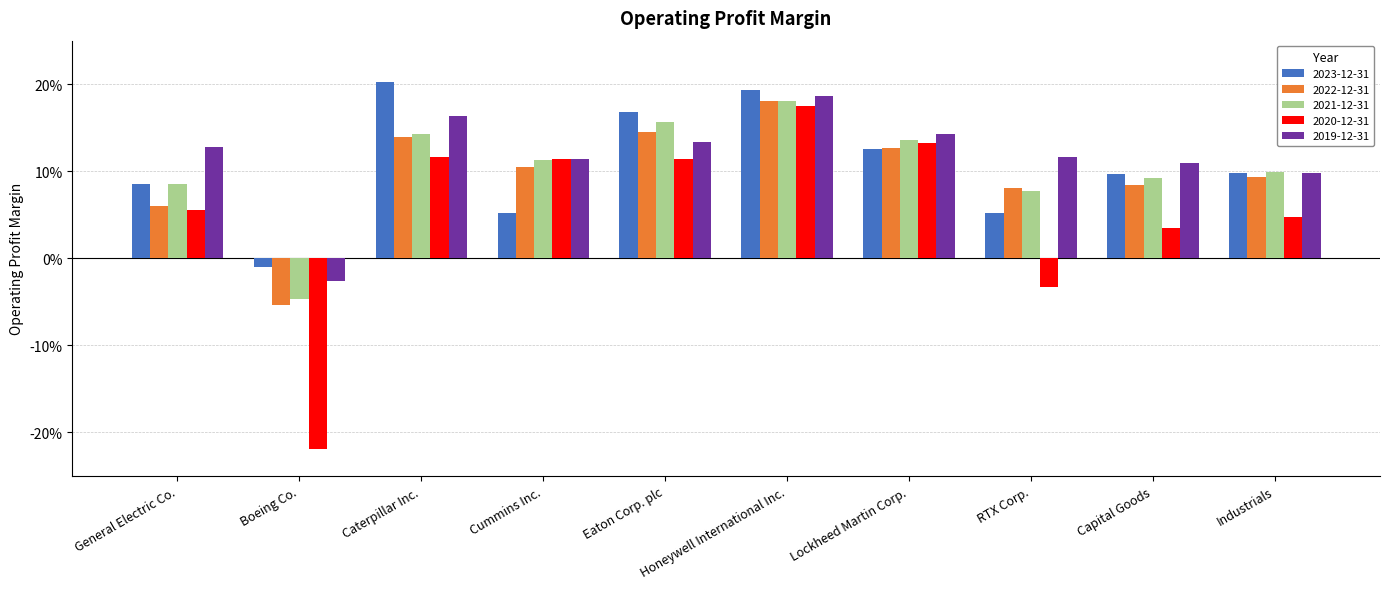

Between Cummins Inc. and Capital Goods, which series saw the biggest shift?

2020-12-31